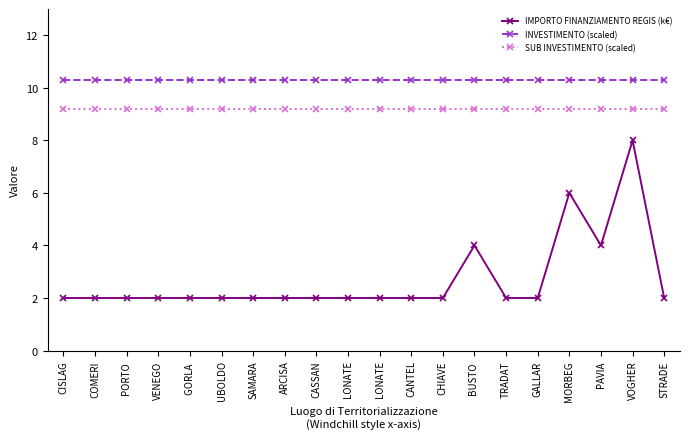

What is the value of the INVESTIMENTO (scaled) point at the 8th from the left?

10.3